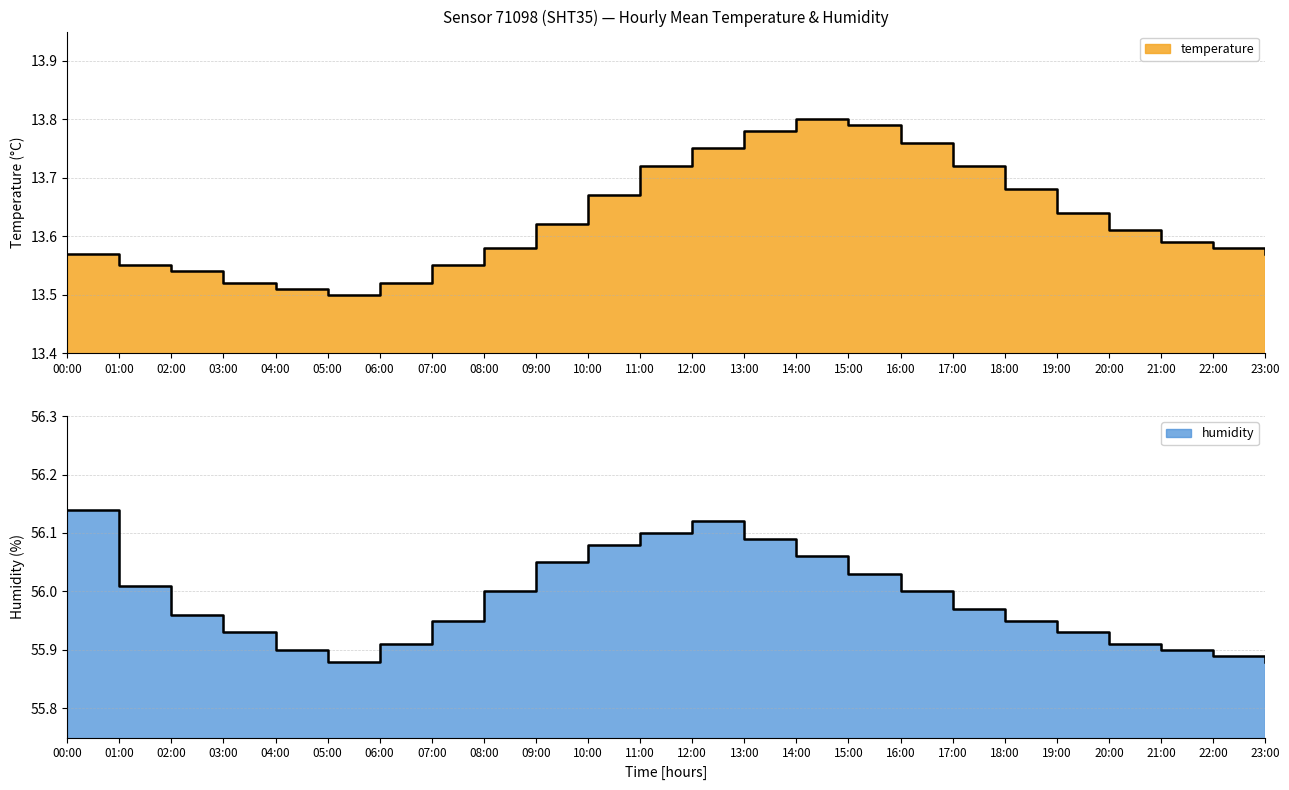

What are all the series names shown in the legend?

temperature, humidity